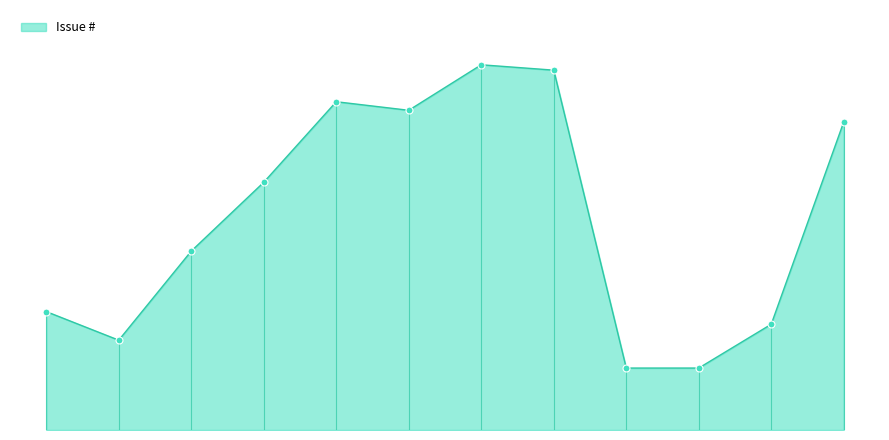

What is the value of the 9th point from the left?

7859